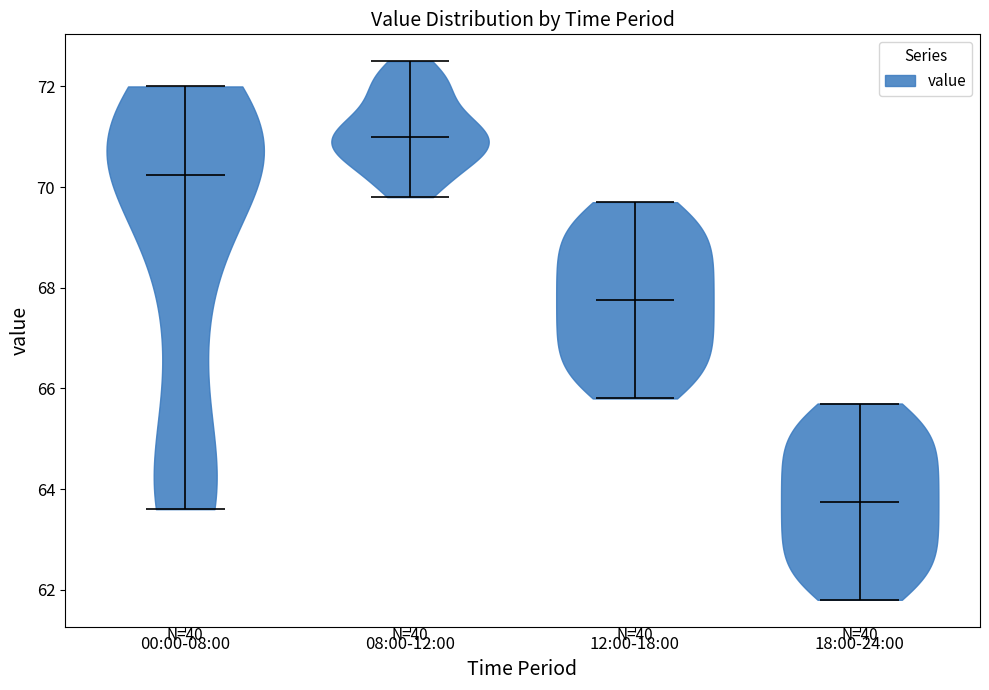

Reading left to right, read every violin against the y-axis: where its median line is, and the lowest and highest points it reaches. The values are not printed on the chart, so give them approximately, as read against the axis.

00:00-08:00: median line 70.2, lowest point 63.6, highest point 72.0
08:00-12:00: median line 71.0, lowest point 69.8, highest point 72.6
12:00-18:00: median line 67.8, lowest point 65.8, highest point 69.8
18:00-24:00: median line 63.8, lowest point 61.8, highest point 65.8